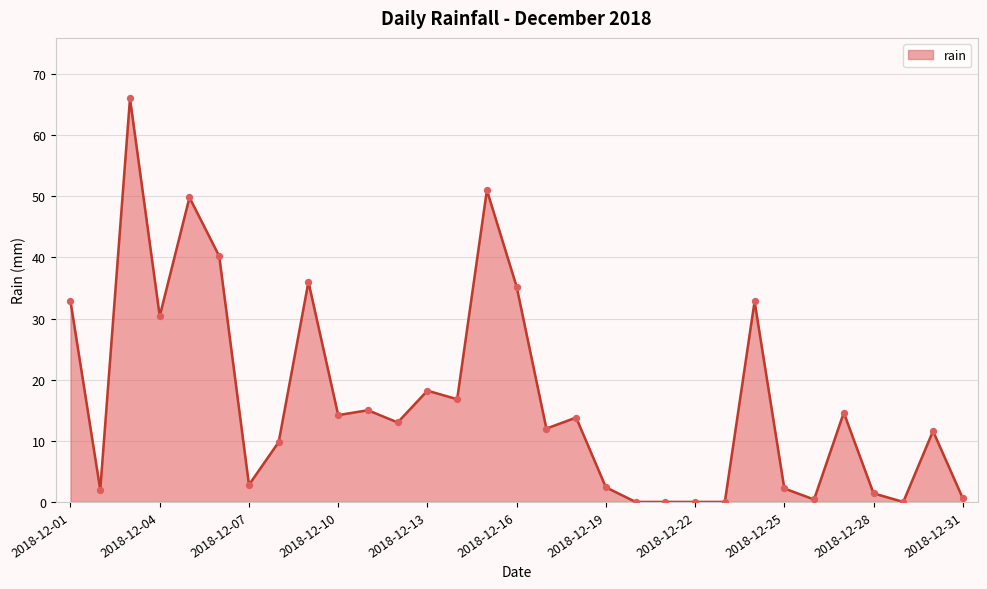

What is the difference between the maximum and minimum values?

66.0